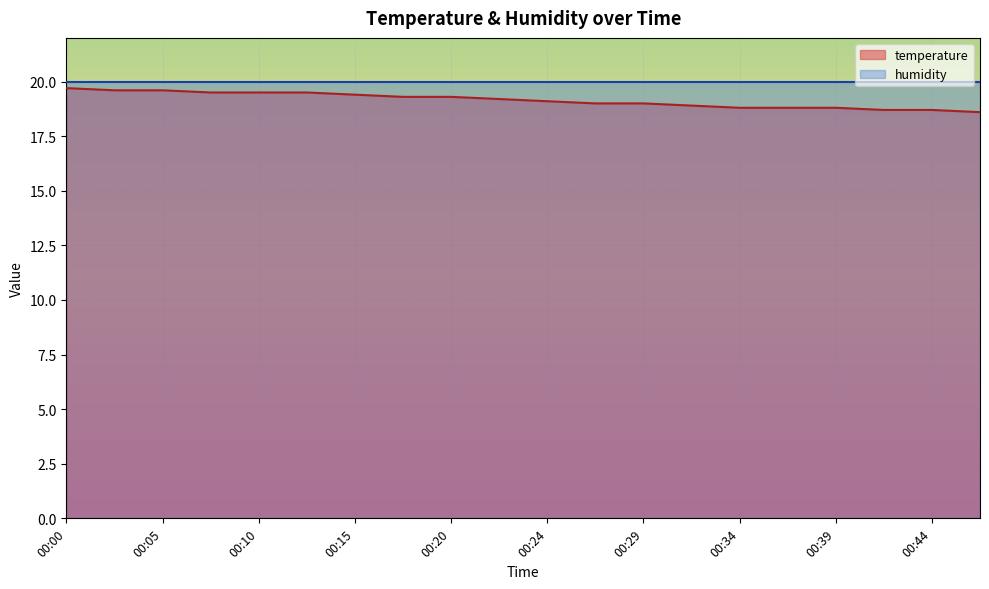

Which category has the highest value across all series?

00:00